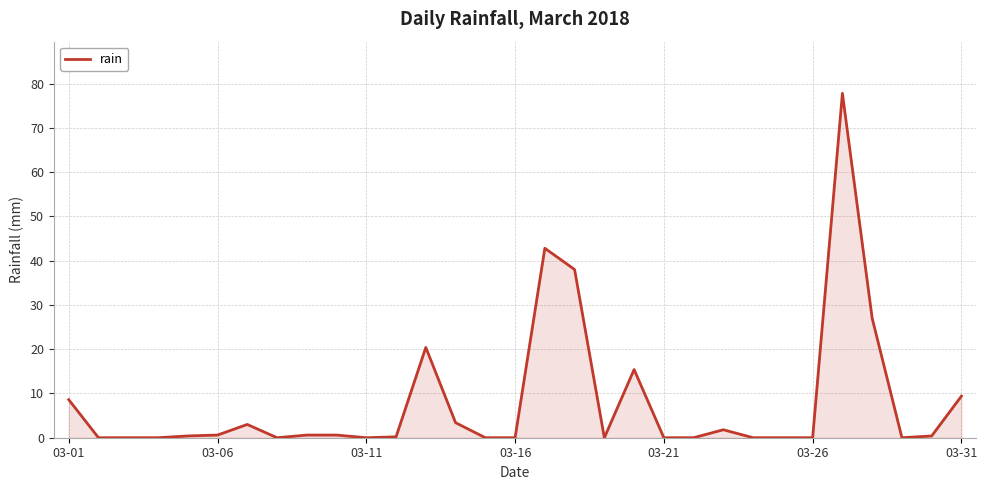

What is the maximum value shown in the chart?

77.8